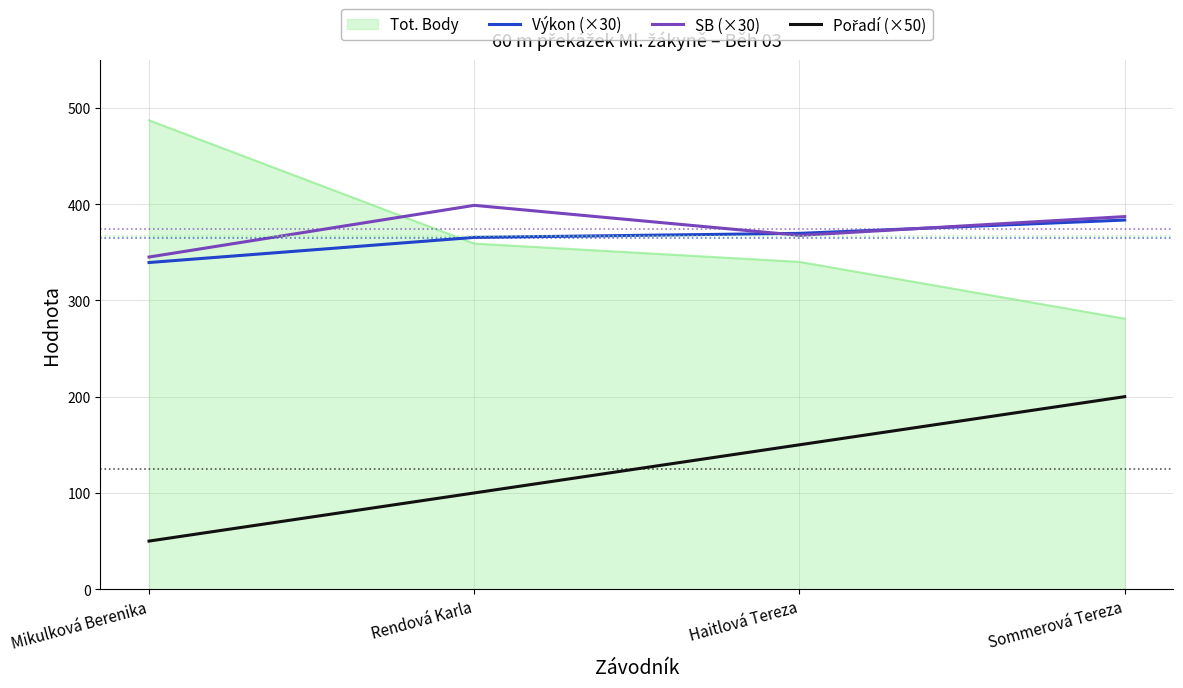

What is the minimum value shown in the chart?

50.0